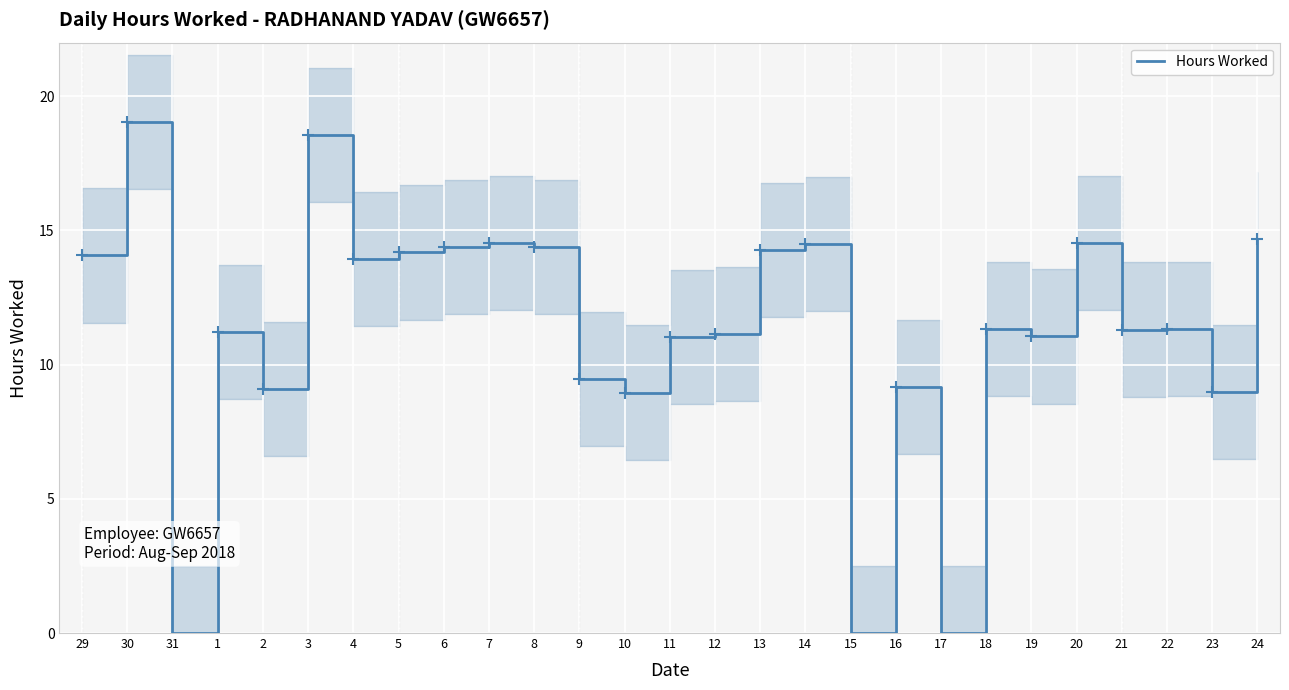

Reading right to left, what are all the values shown in this chart?

14.7	9.0	11.3	11.3	14.5	11.1	11.3	0.0	9.2	0.0	14.5	14.3	11.1	11.0	9.0	9.5	14.4	14.5	14.4	14.2	13.9	18.6	9.1	11.2	0.0	19.1	14.1